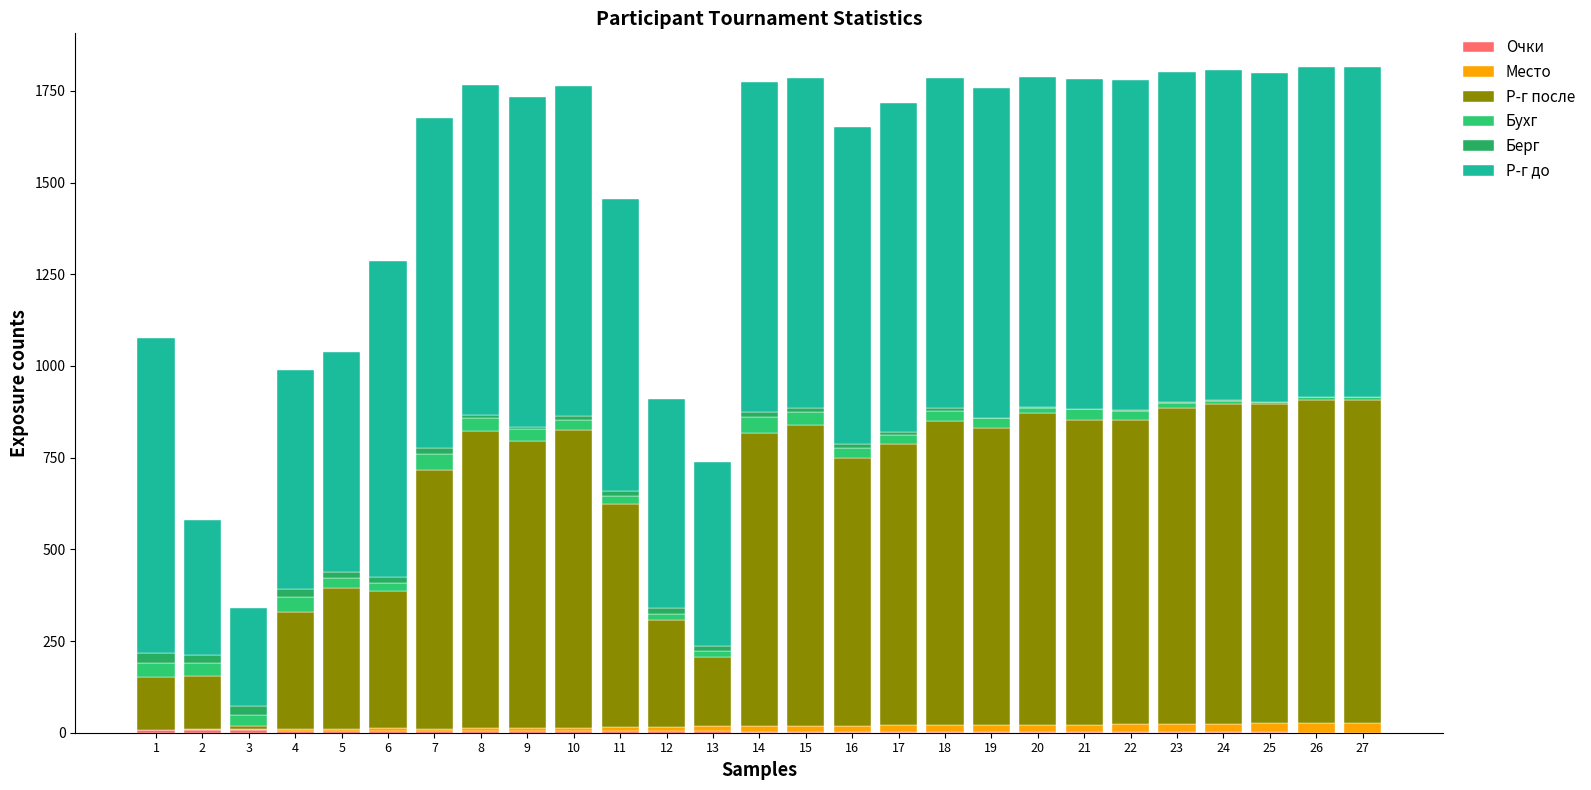

Are the bars grouped side by side (vs. stacked)?

No